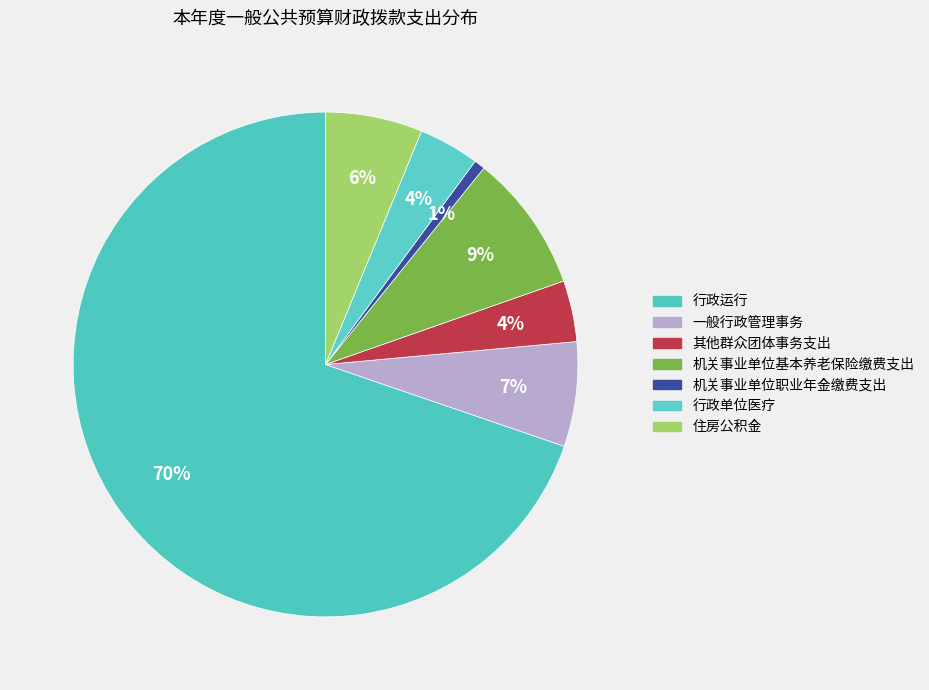

Count the number of slices in the pie.

7